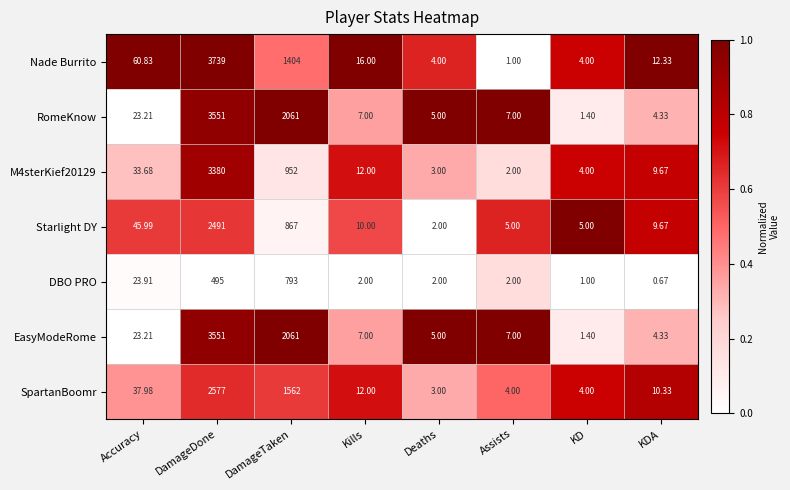

At which label does EasyModeRome first exceed 7?

Accuracy